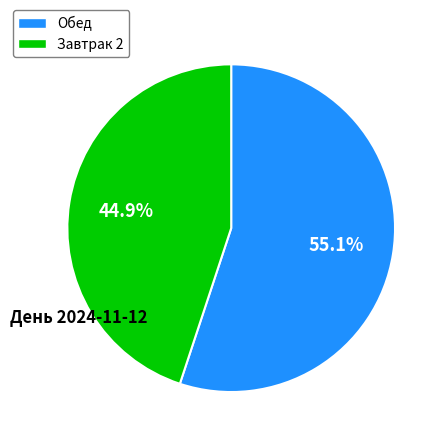

Is there any slice that represents more than half of the pie?

Yes